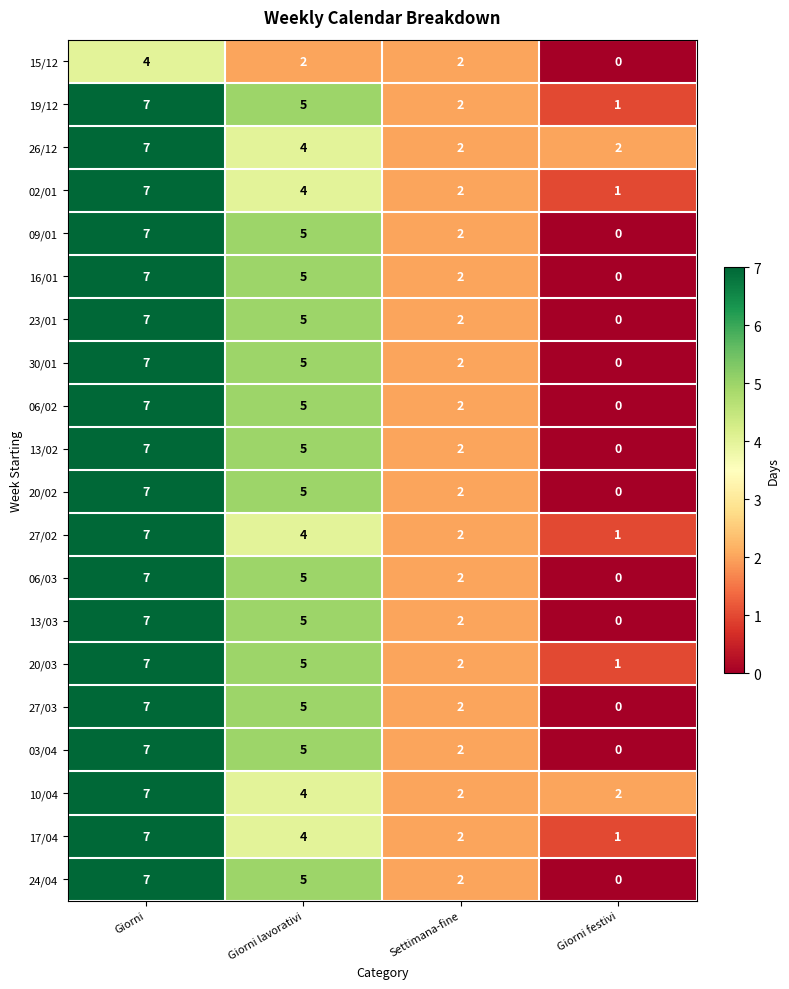

At which category is the sum across all series the highest?

Giorni